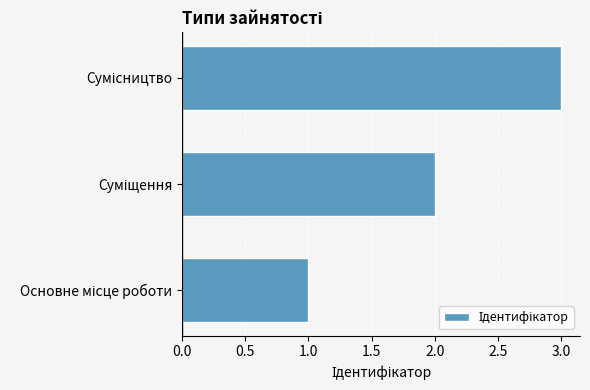

What is the sum of all values?

6